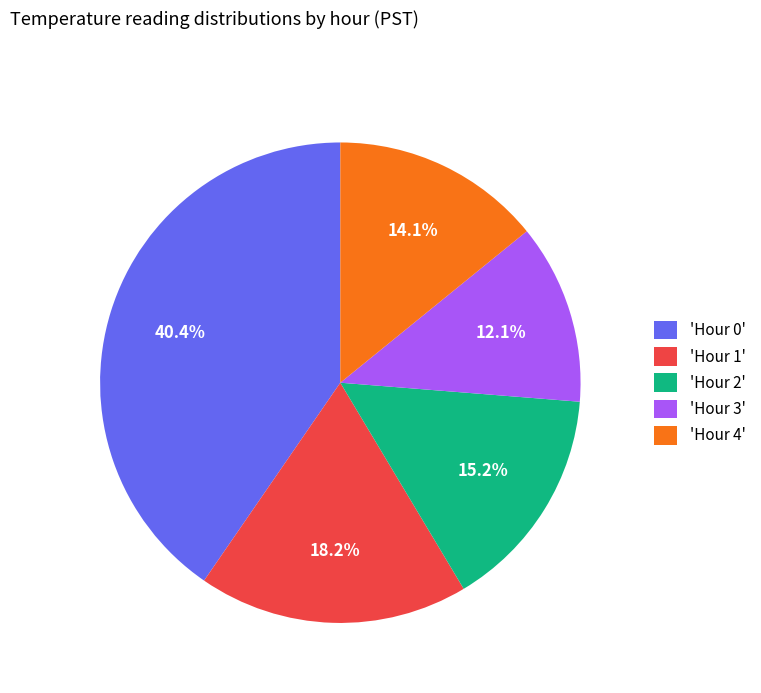

How many slices are in this pie chart?

5